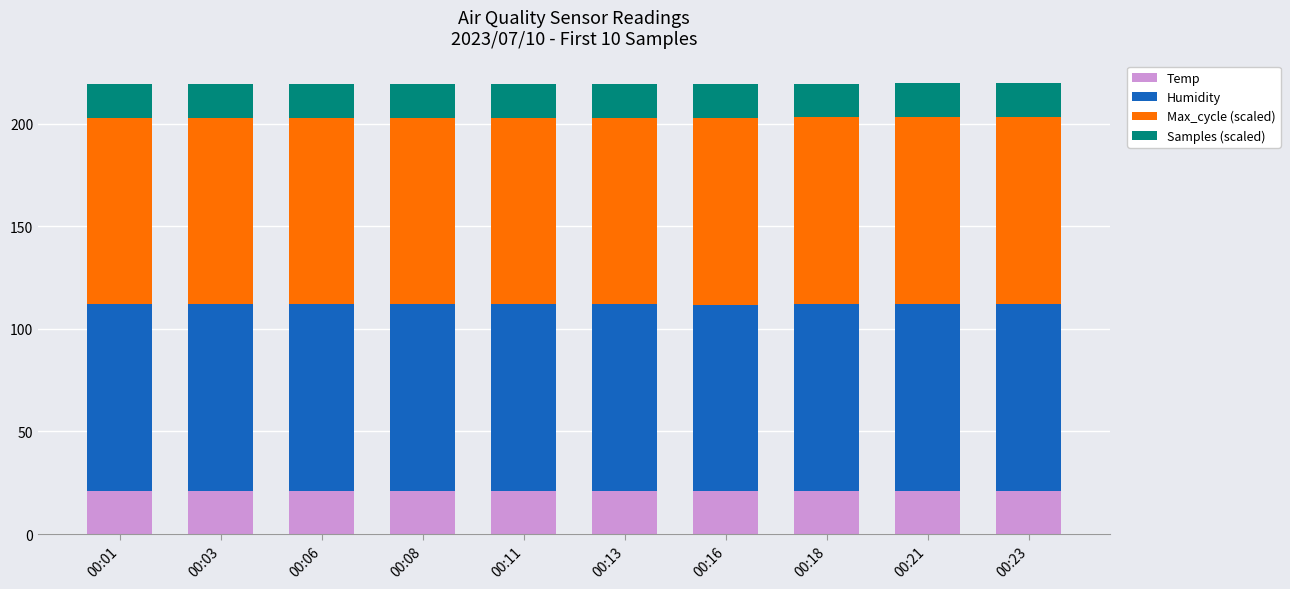

Is it true that Temp equals 29.2 at 00:06?

False